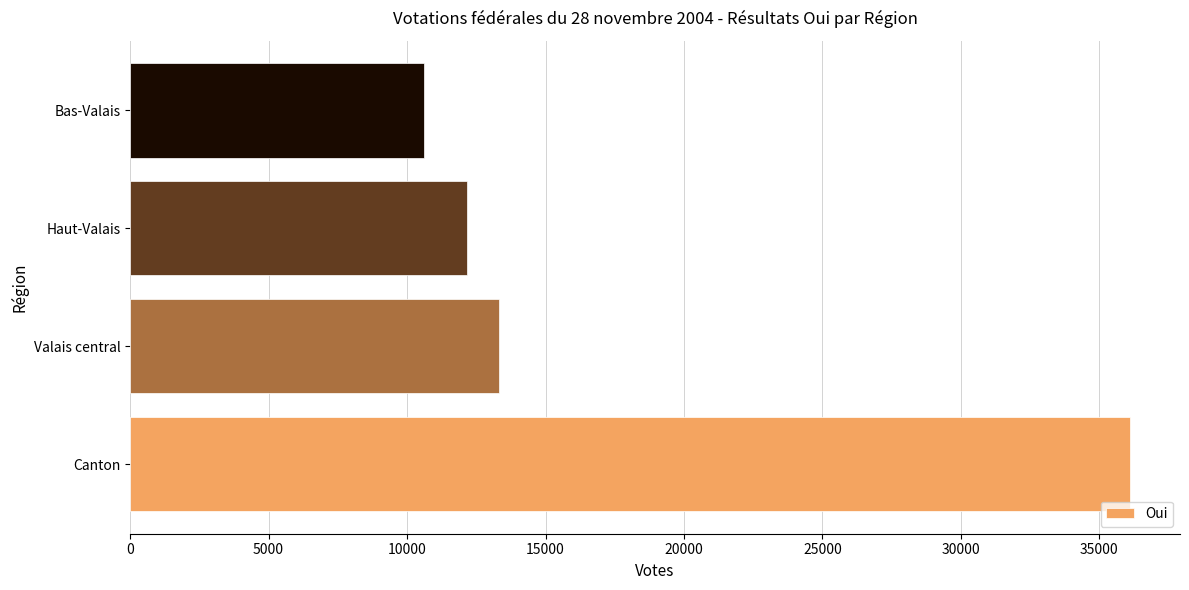

List the labels in order of value, smallest first.

Bas-Valais, Haut-Valais, Valais central, Canton